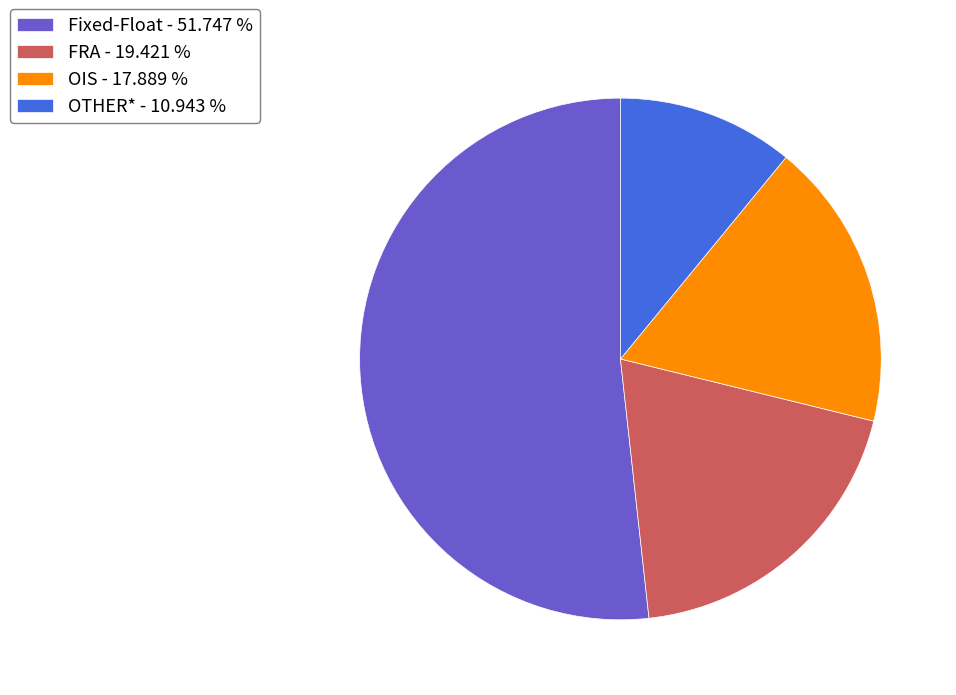

What is the smallest slice in the pie chart?

OTHER*